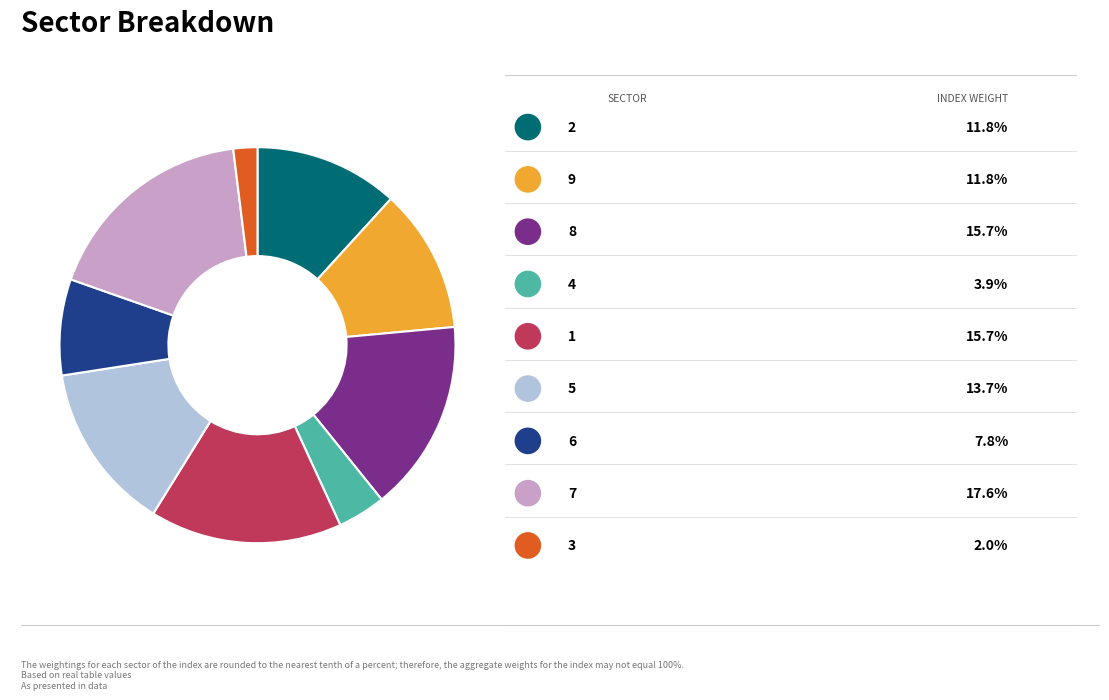

Is there a majority slice in this chart?

No